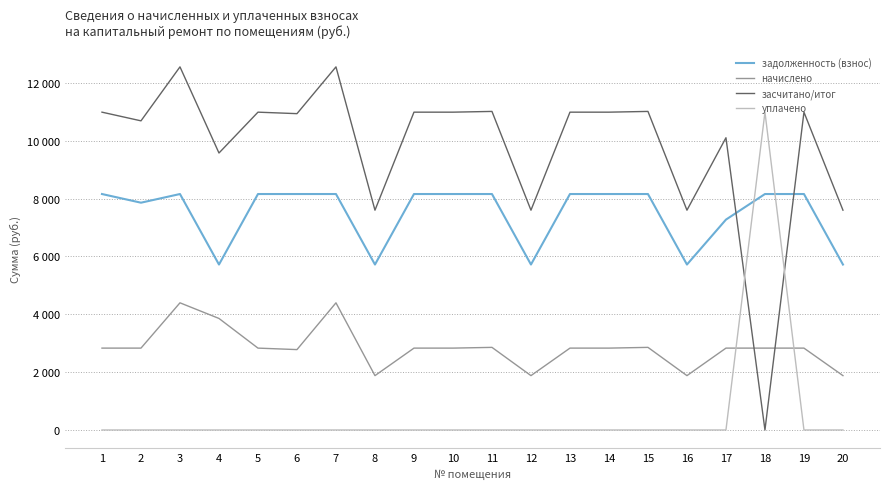

Does the chart have visible grid lines?

Yes